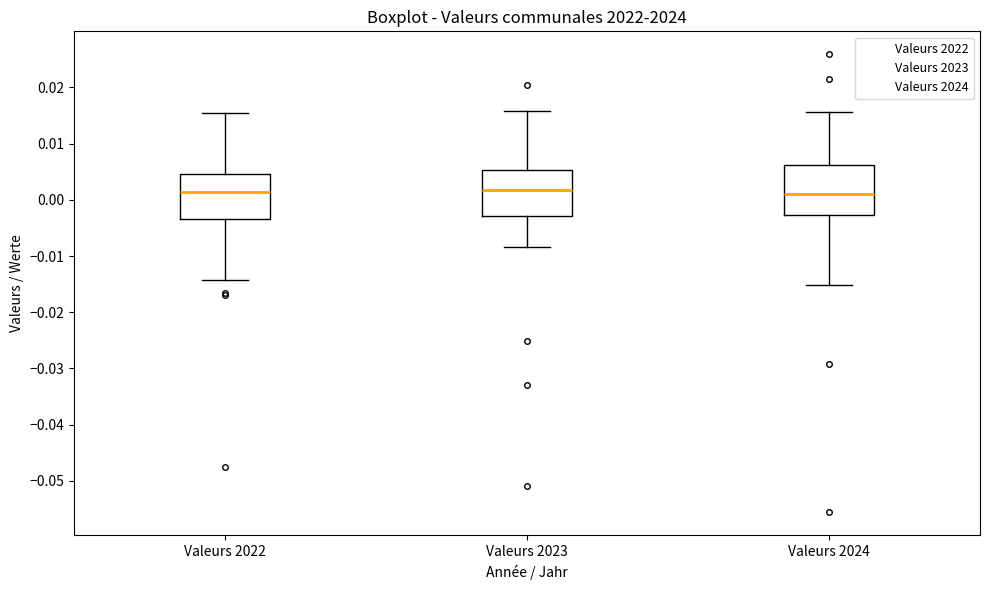

Reading left to right, transcribe this box plot: for each box, give where its median line is, the range the box spans, and where its two whiskers end, as read against the y-axis. The values are not printed on the chart, so give them approximately, as read against the axis.

Valeurs 2022: median 0.001, box -0.003 to 0.005, whiskers -0.014 to 0.015
Valeurs 2023: median 0.002, box -0.003 to 0.005, whiskers -0.008 to 0.016
Valeurs 2024: median 0.001, box -0.003 to 0.006, whiskers -0.015 to 0.016